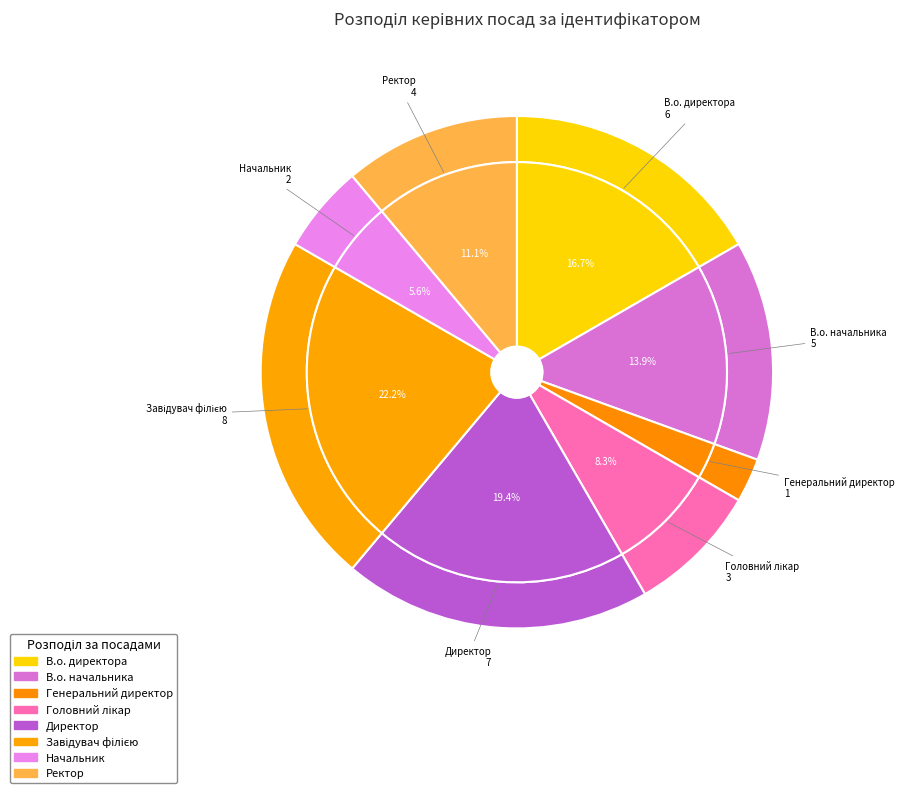

What percentage is the Головний лікар slice, to the nearest percent?

8%